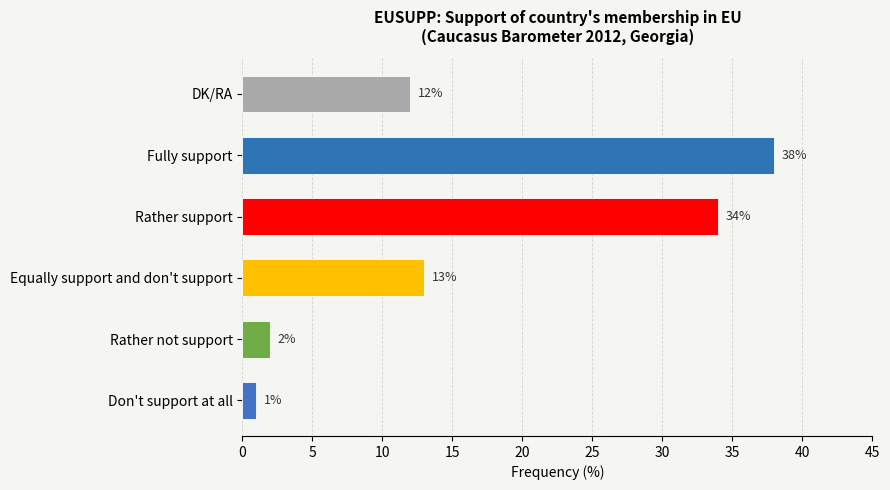

Reading bottom to top, transcribe all the data shown in this chart.

1	2	13	34	38	12